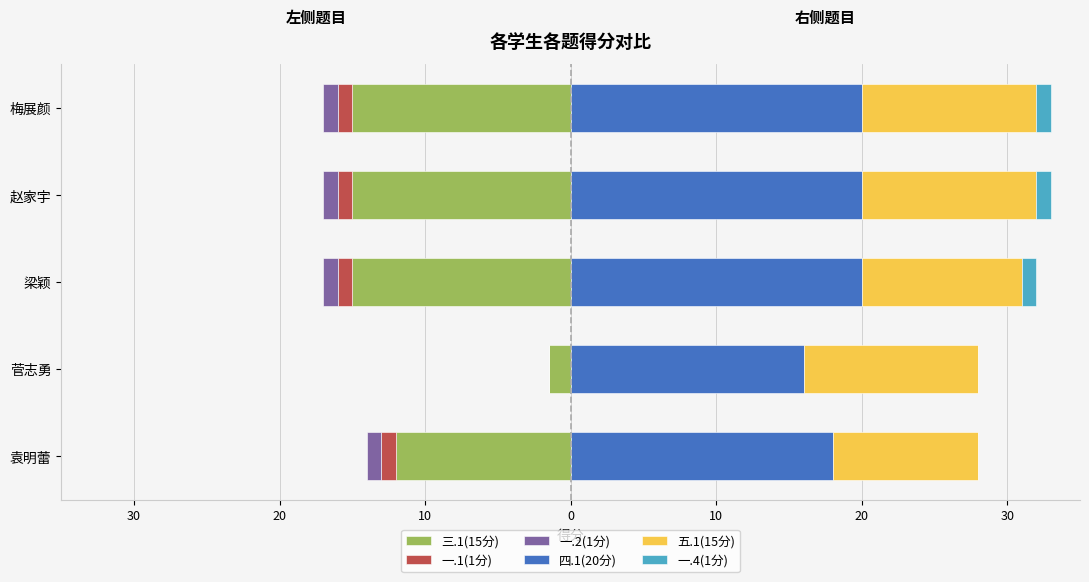

How many bars are there in each group?

6